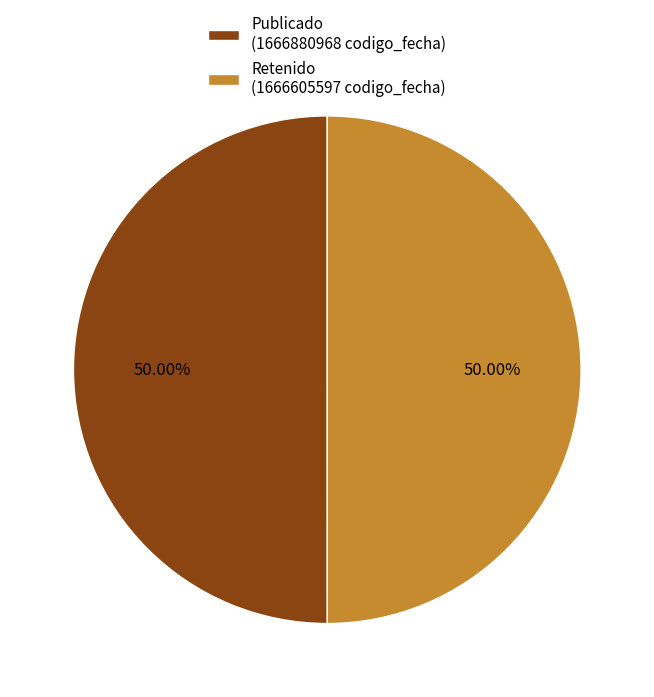

Combined, do Retenido (1666605597 codigo_fecha) and Publicado (1666880968 codigo_fecha) account for over 50%?

Yes